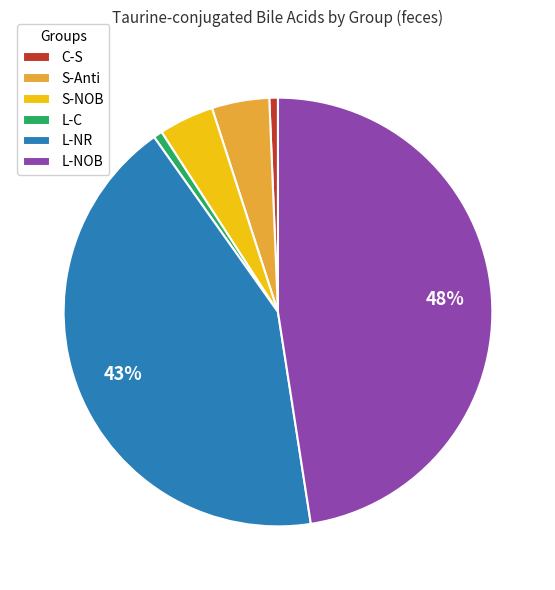

Between L-NR and L-C, which is larger?

L-NR